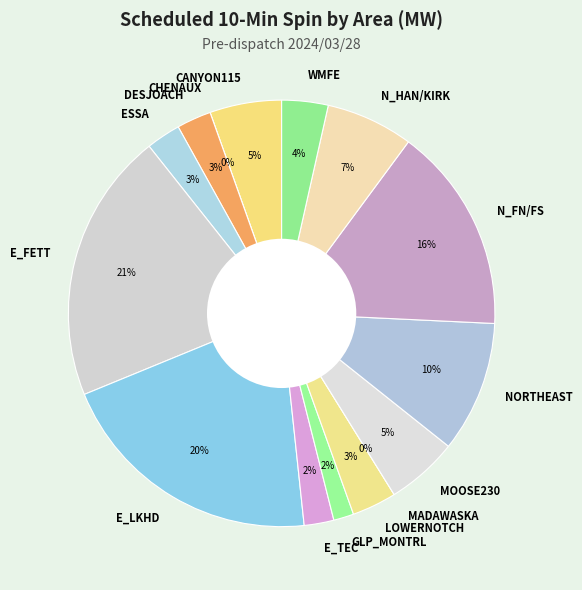

What is the ratio of the value at ESSA to the value at E_LKHD?

0.1